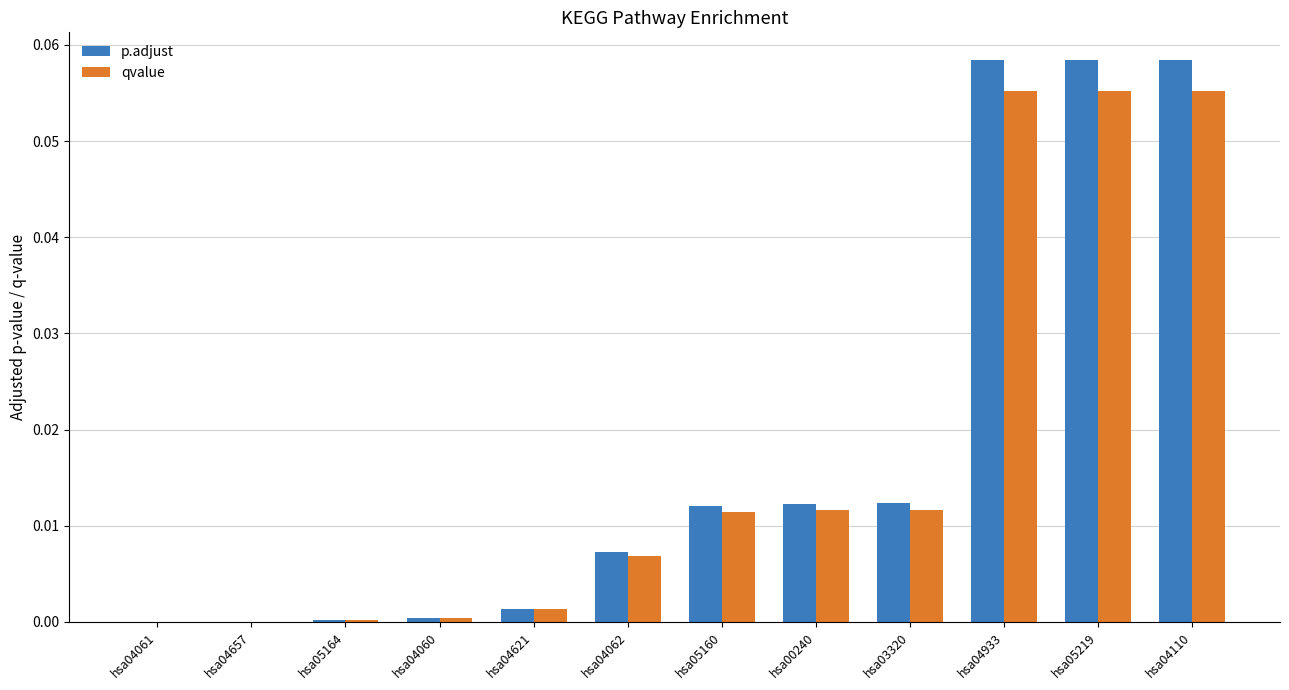

Is the value of p.adjust at hsa04621 greater than the value of qvalue at hsa04062?

No